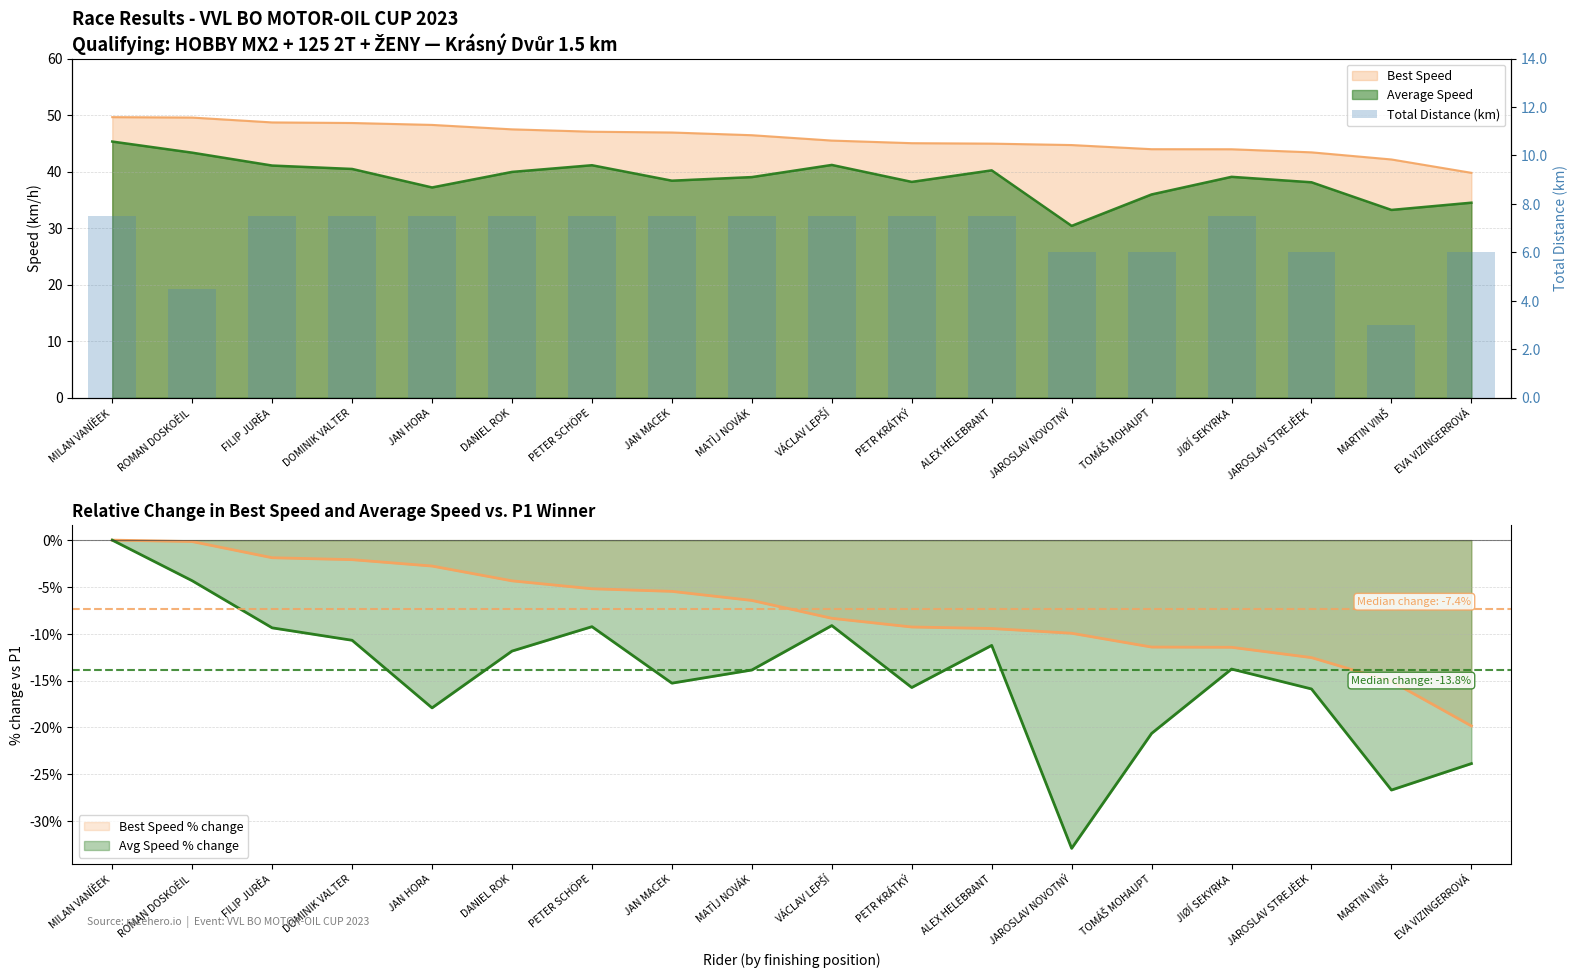

Rank the categories by value from lowest to highest.

MARTIN VINŠ, ROMAN DOSKOÈIL, JAROSLAV NOVOTNÝ, TOMÁŠ MOHAUPT, JAROSLAV STREJÈEK, EVA VIZINGERROVÁ, MILAN VANÍÈEK, FILIP JURÈA, DOMINIK VALTER, JAN HORA, DANIEL ROK, PETER SCHÖPE, JAN MACEK, MATÌJ NOVÁK, VÁCLAV LEPŠÍ, PETR KRÁTKÝ, ALEX HELEBRANT, JIØÍ SEKYRKA